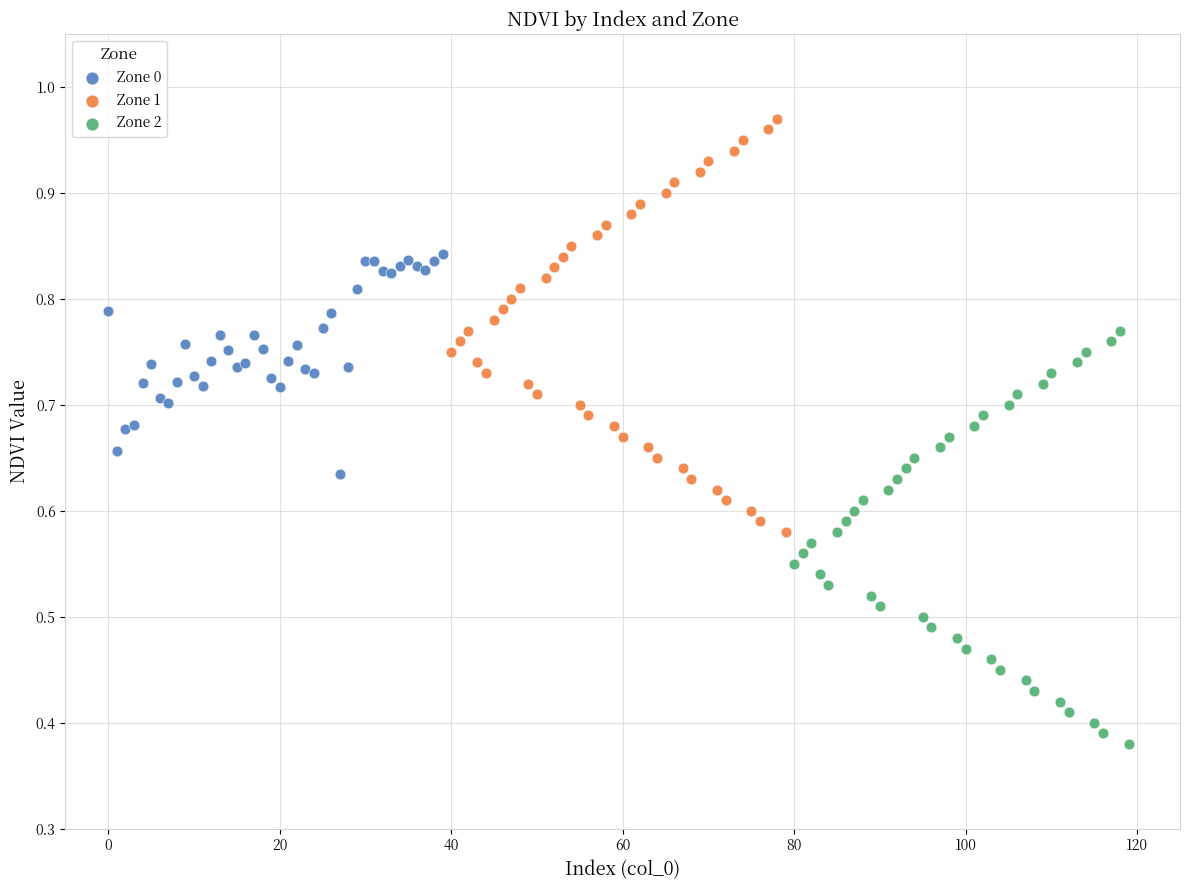

Which series reaches the maximum Y coordinate?

Zone 1